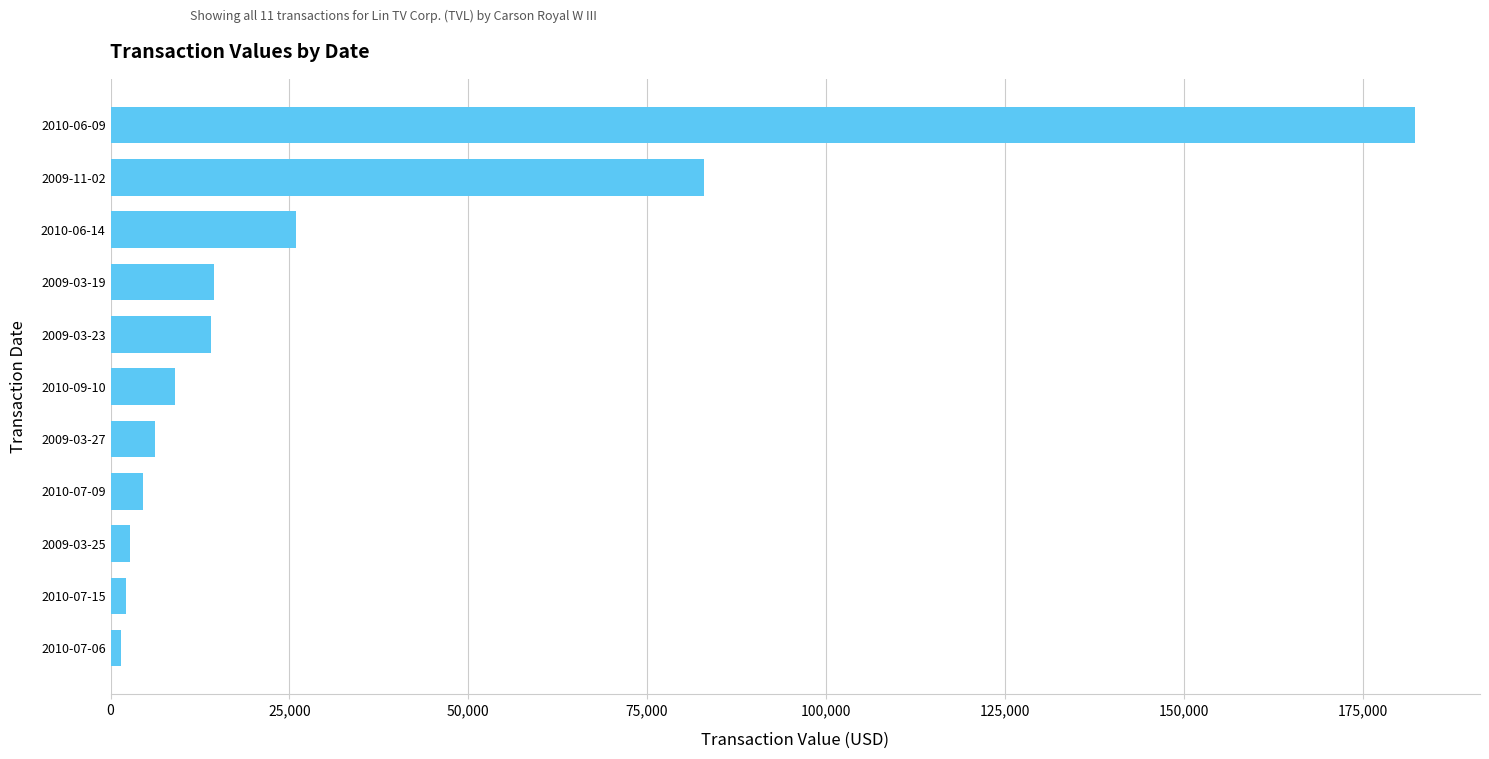

Is it true that the value at 2010-06-14 is 39842?

False